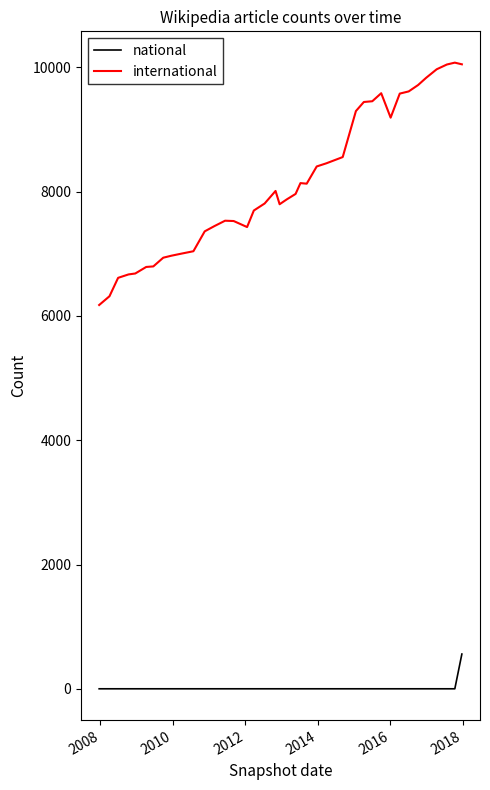

True or false: international and national intersect in this chart.

False